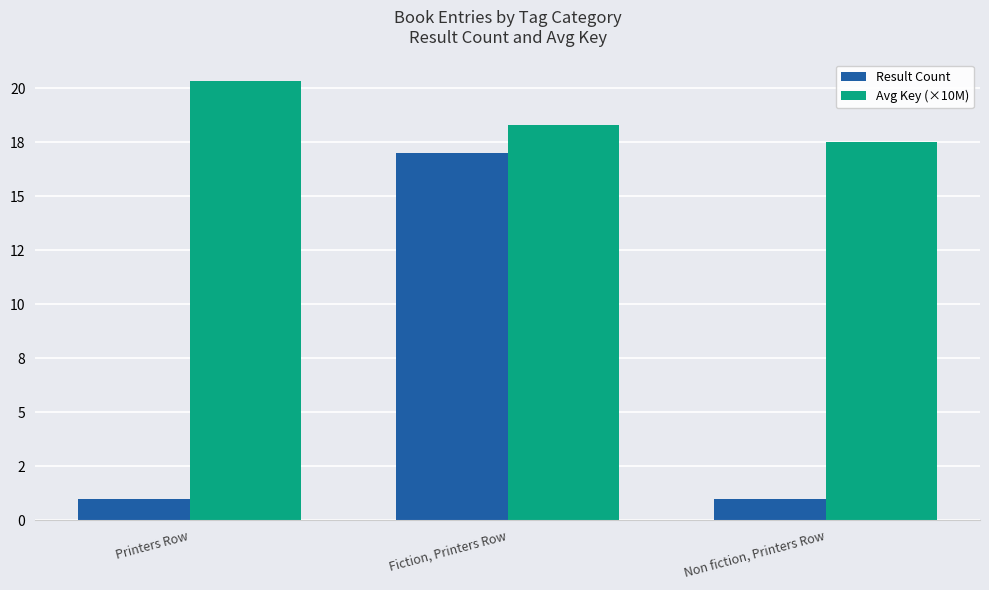

What is the sum of all Result Count values?

19.0